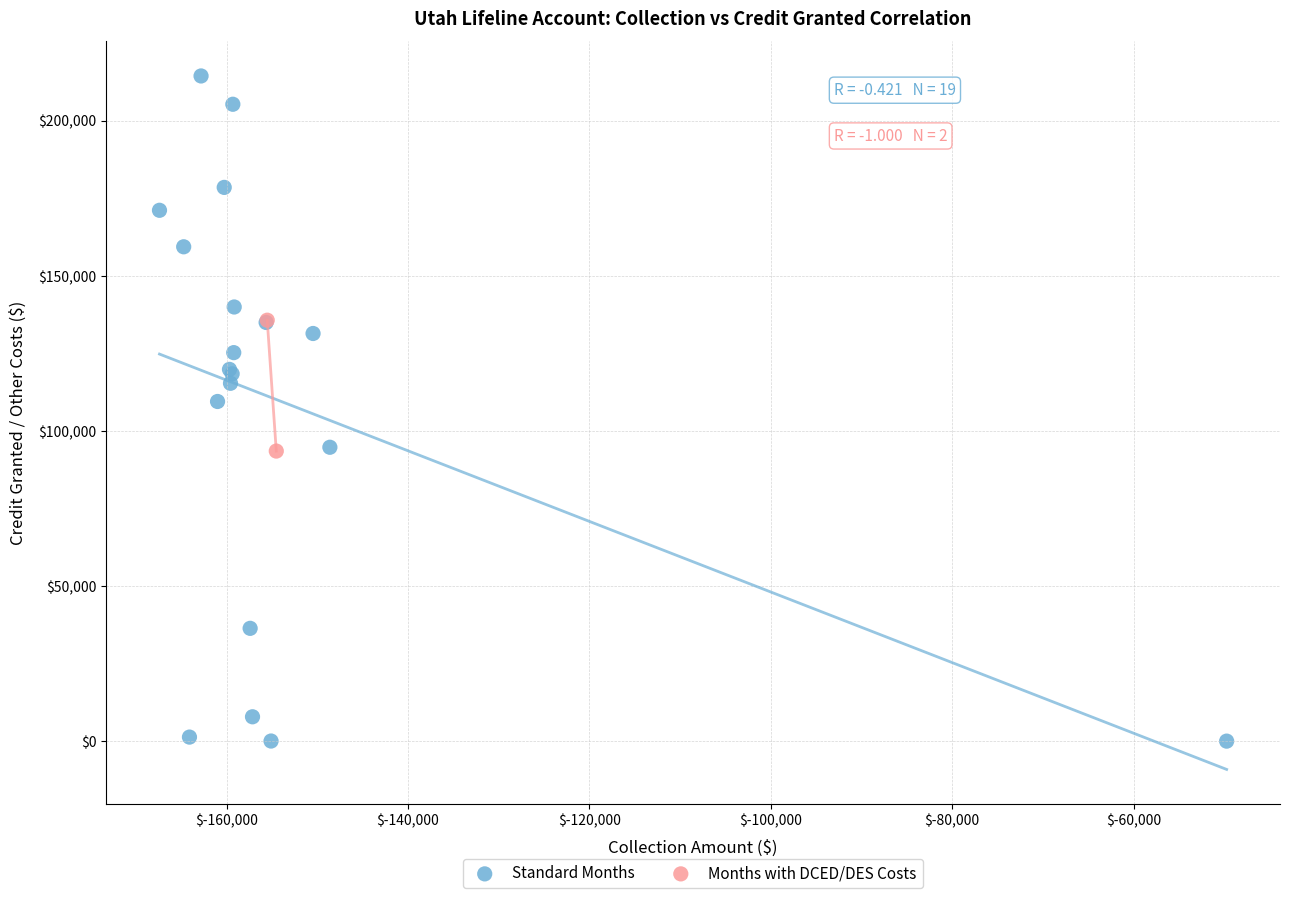

What are all the series names shown in the legend?

Standard Months, Months with DCED/DES Costs